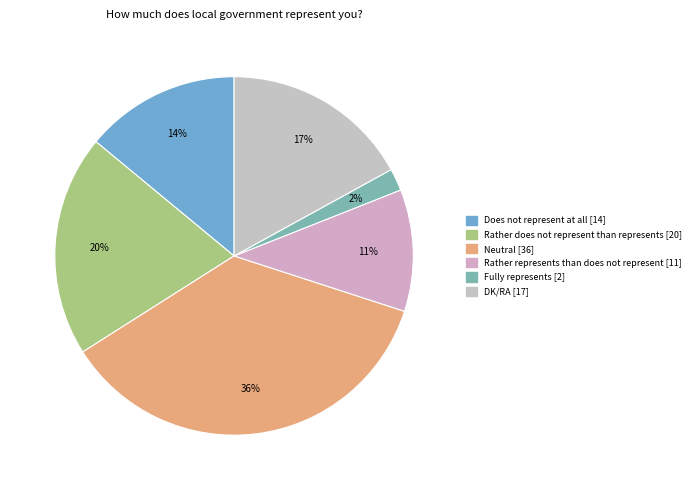

Does Neutral account for over 50% of the chart?

No